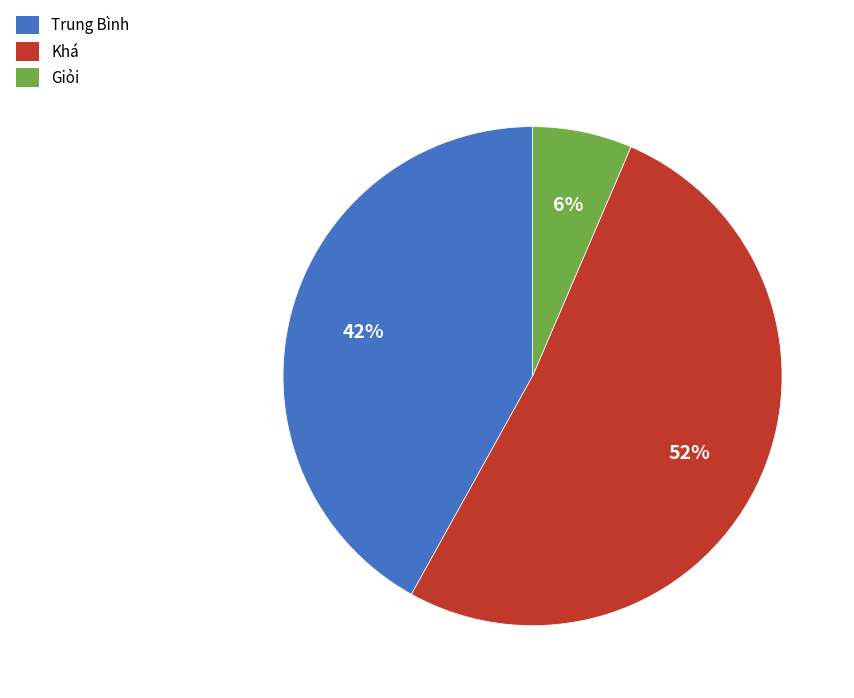

Which category has the biggest portion of the pie?

Khá